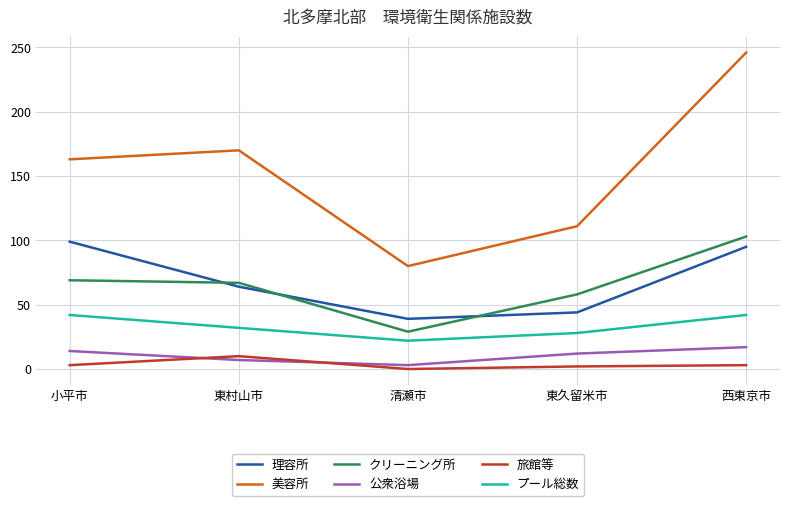

True or false: 公衆浴場 has more than 2 points higher than both neighbors.

False